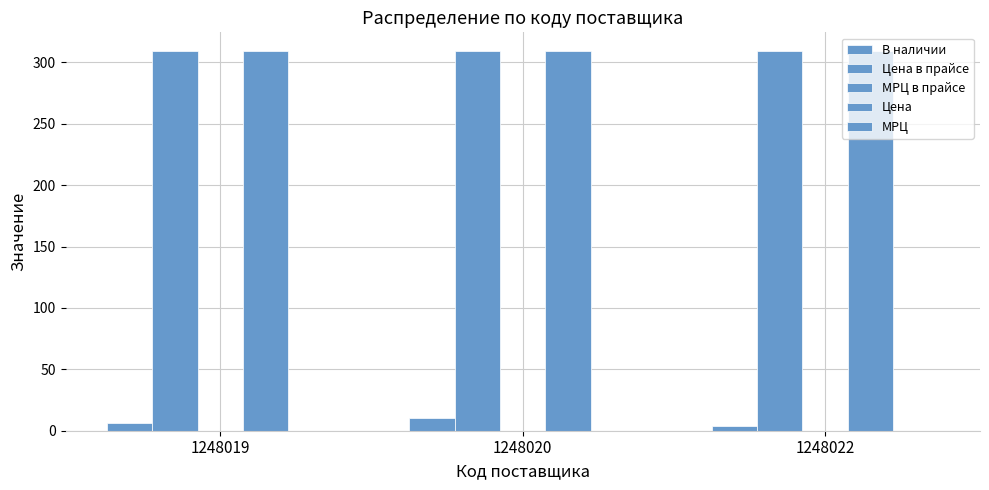

What is the total value across all series at 1248022?

622